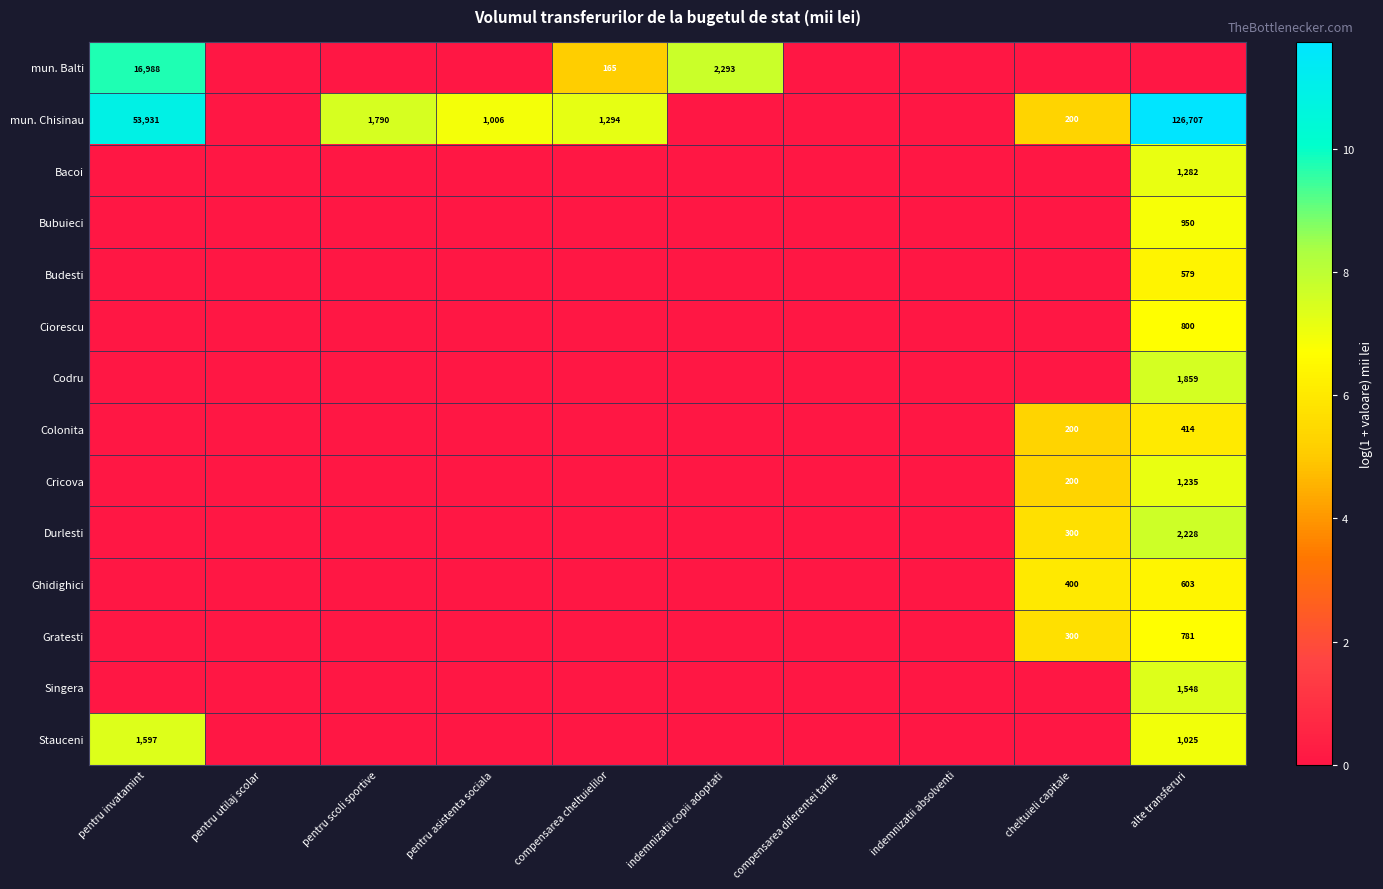

The value of mun. Chisinau at pentru asistenta sociala is 1006. True or false?

True